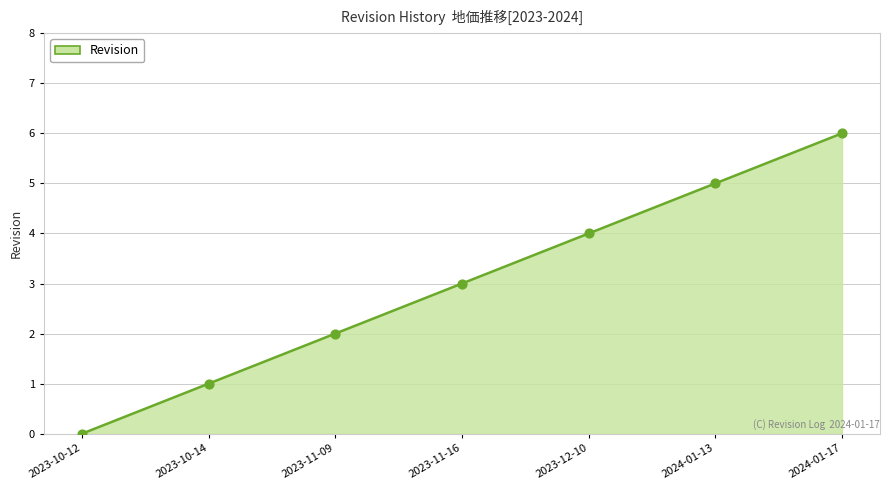

What is the change in value from 2023-11-16 to 2023-12-10?

+1